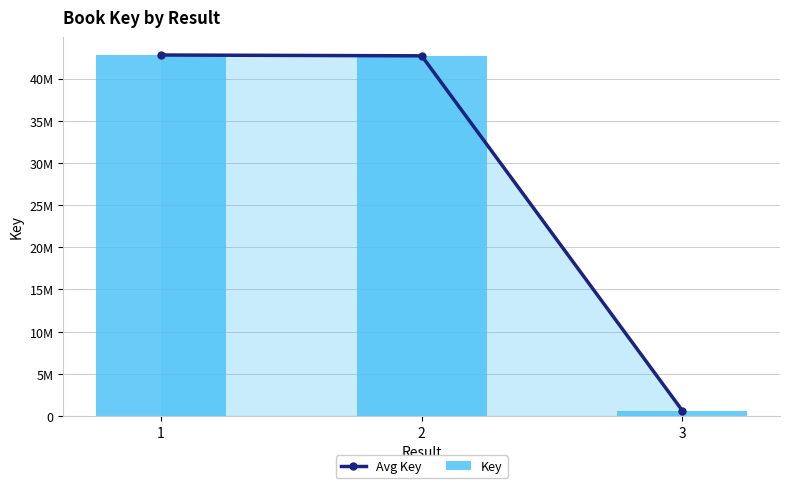

What is the minimum value for Avg Key?

650903